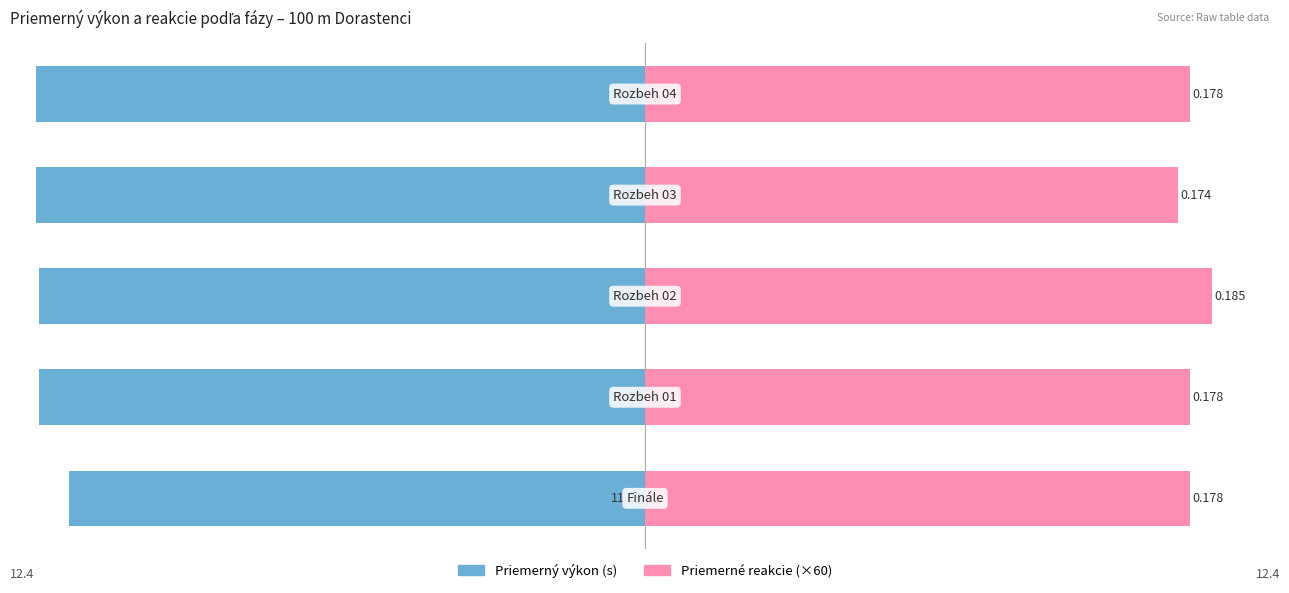

What is the difference between the Priemerné reakcie (×60) values at 3 and 2?

0.7